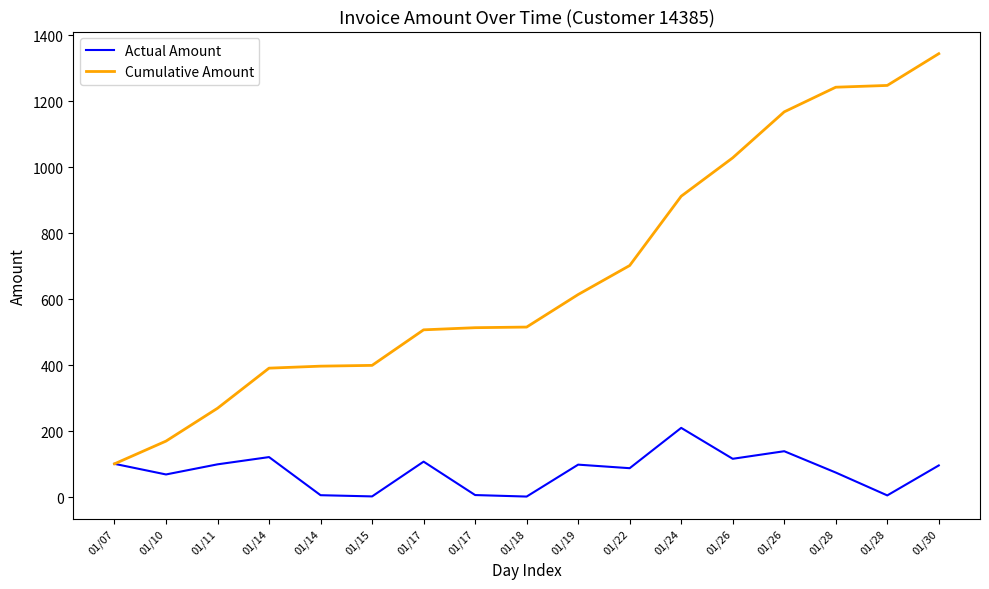

What is the difference between the highest and lowest values at 01/24?

702.1